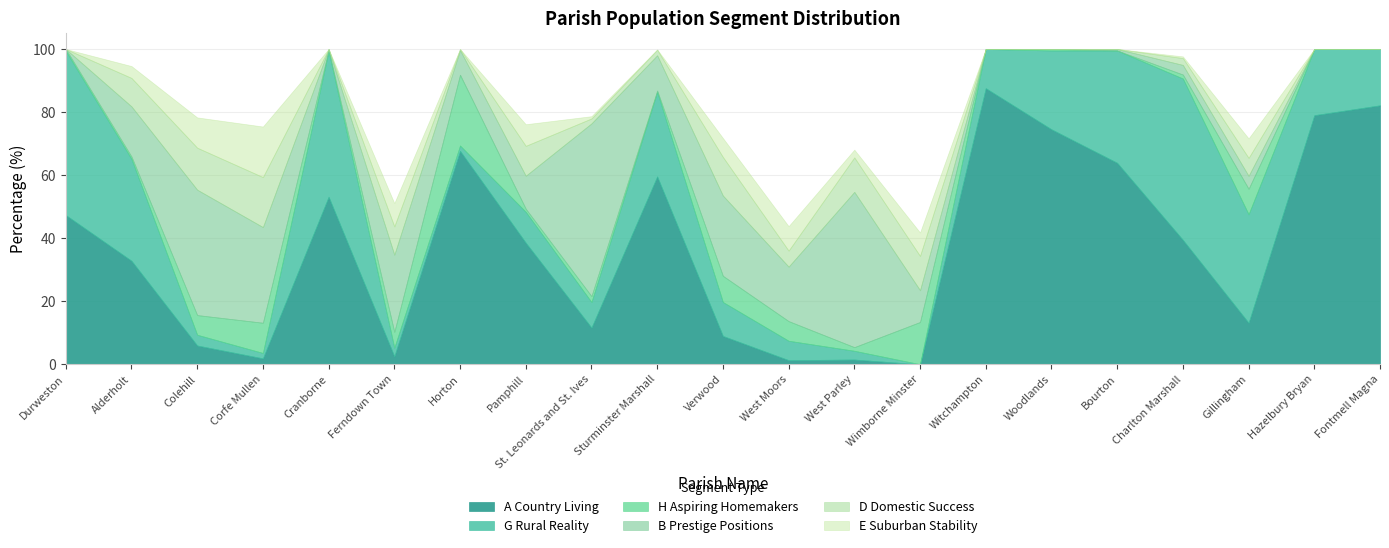

How many intersections are there between B Prestige Positions and D Domestic Success?

2